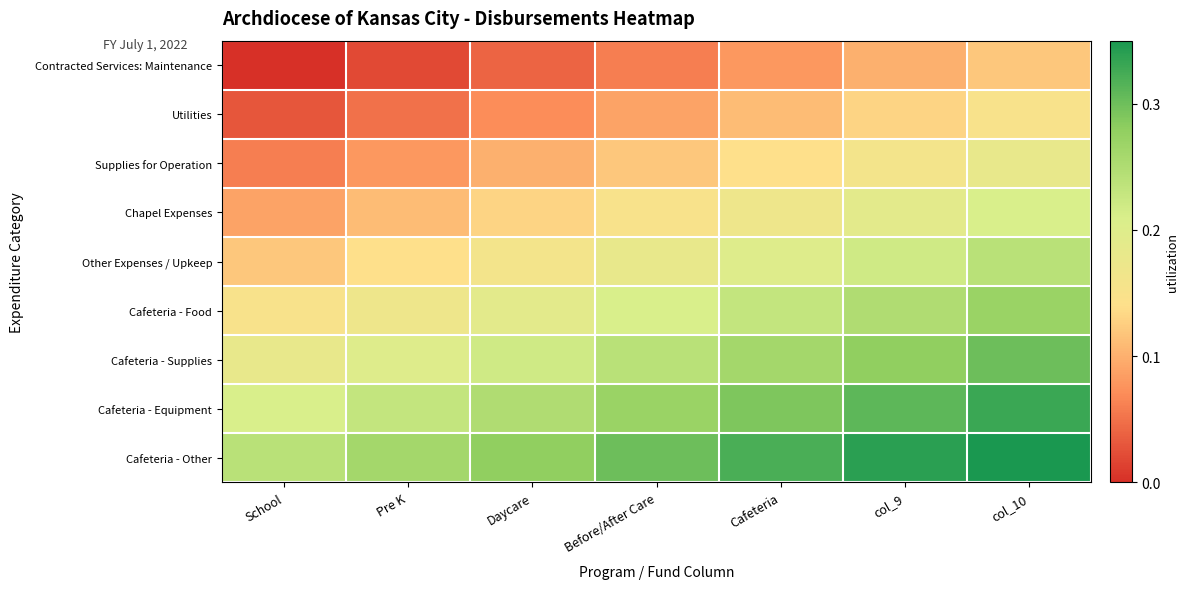

Between col_9 and col_10, which is larger?

col_10